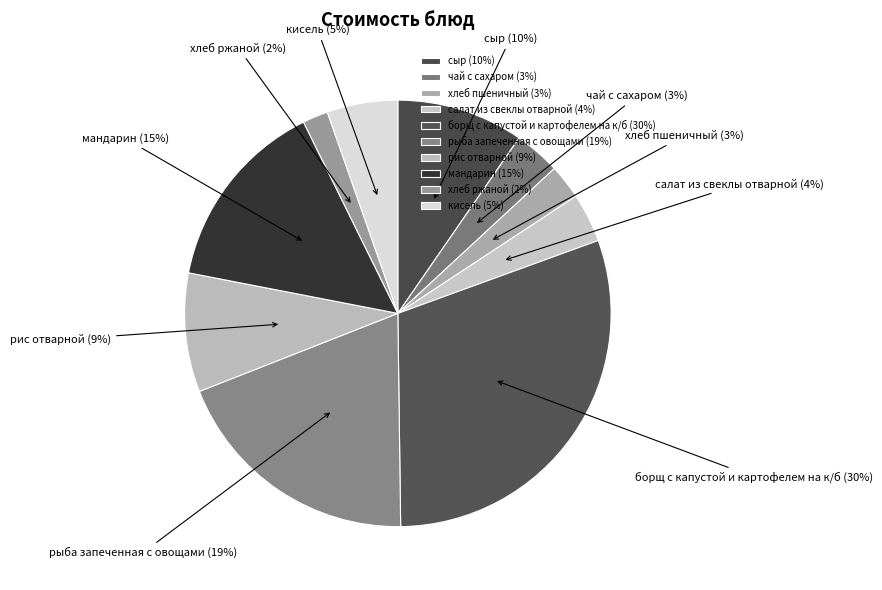

To the nearest percent, what is the difference between the хлеб пшеничный and рис отварной slice percentages?

6%